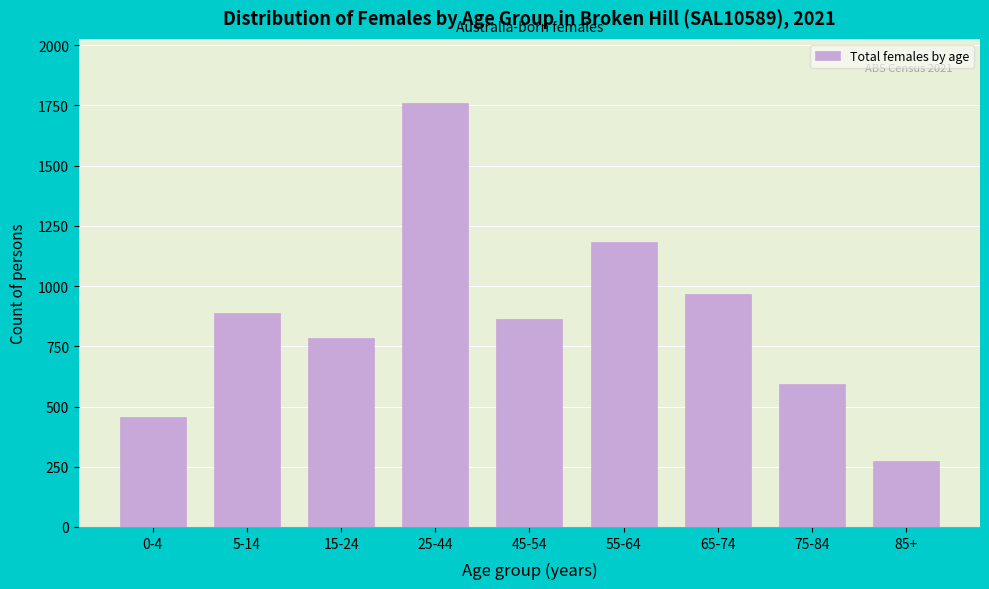

Reading left to right, list all the values displayed in this chart.

0-4=456	5-14=889	15-24=785	25-44=1762	45-54=865	55-64=1182	65-74=966	75-84=594	85+=275